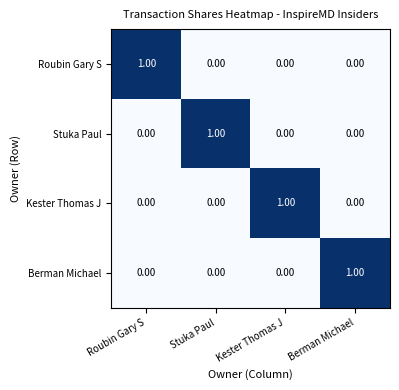

Is the value of Kester Thomas J at Roubin Gary S greater than the value of Roubin Gary S at Roubin Gary S?

No